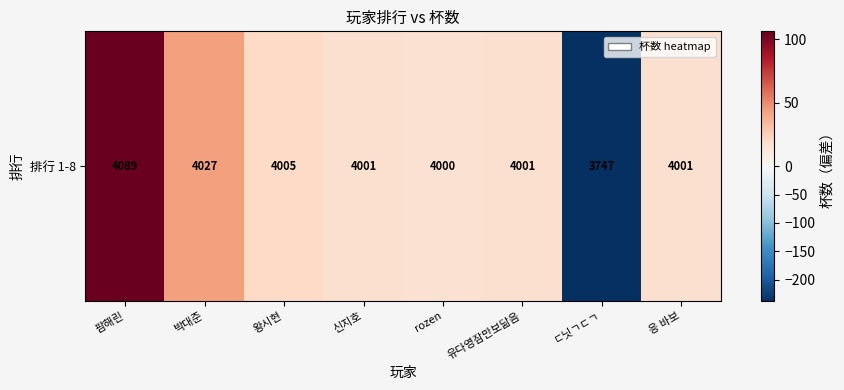

The value at 신지호 is 17.1. True or false?

True